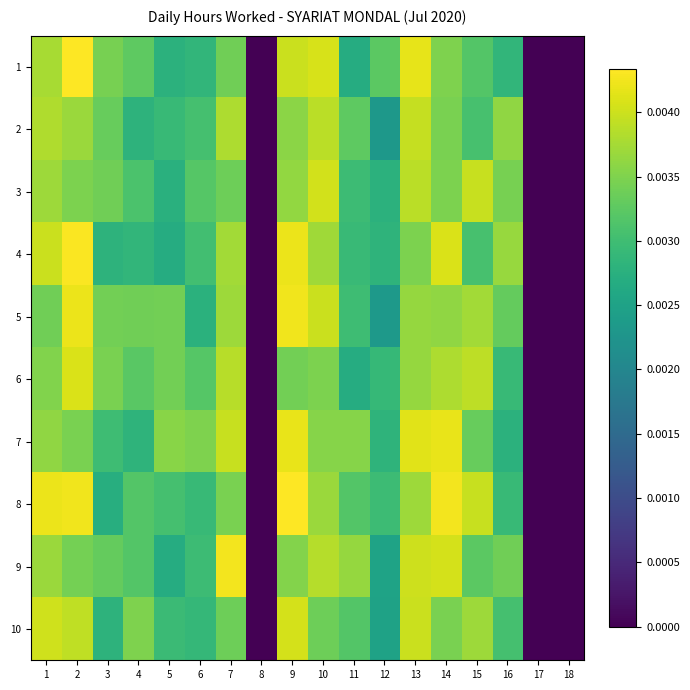

At which category is the sum across all series the highest?

9